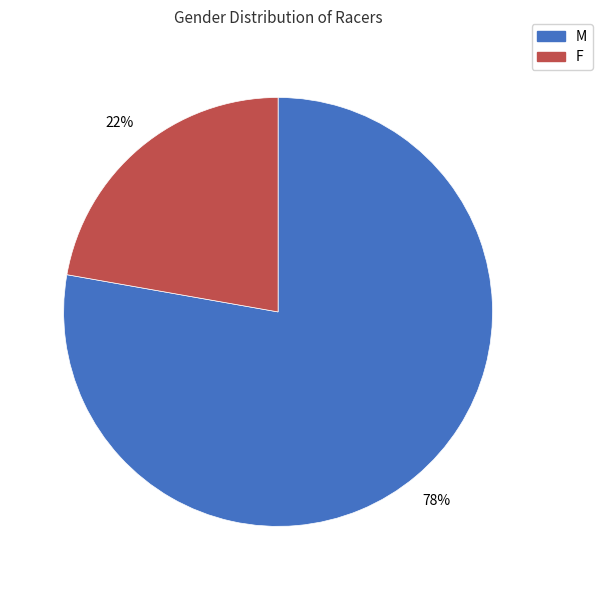

To the nearest percent, what is the combined percentage of M and F?

100%